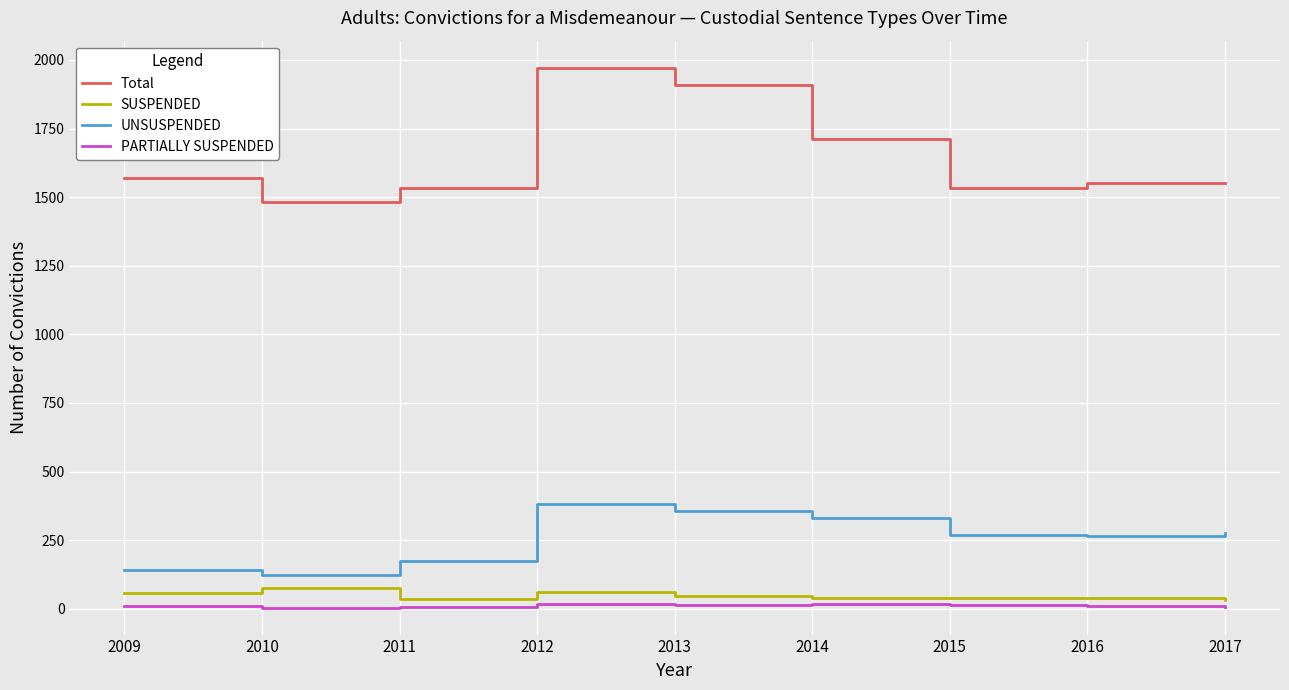

How many UNSUSPENDED values are between 175 and 330?

5